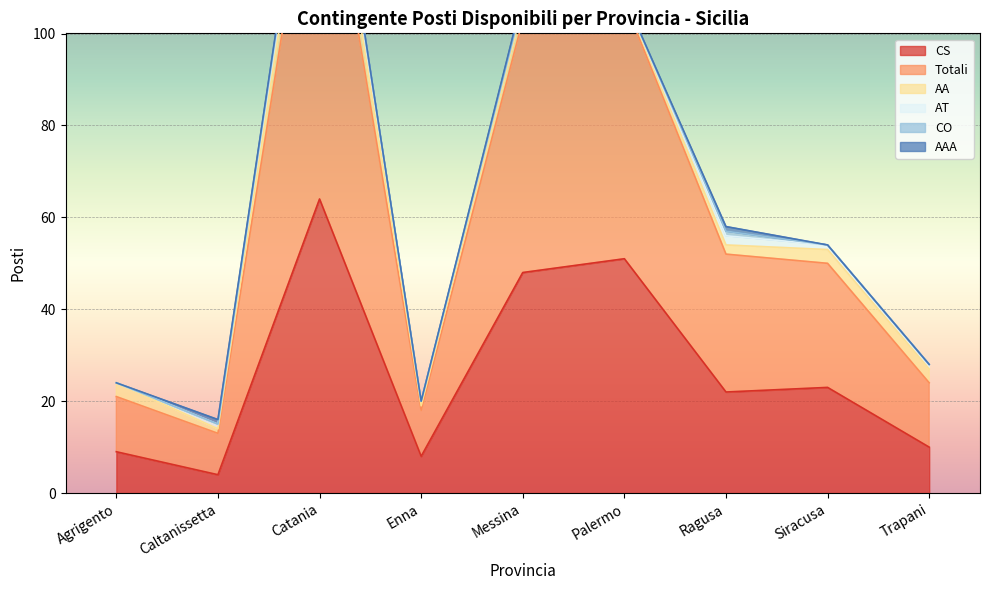

What is the spread (max minus min) of values at Messina?

55